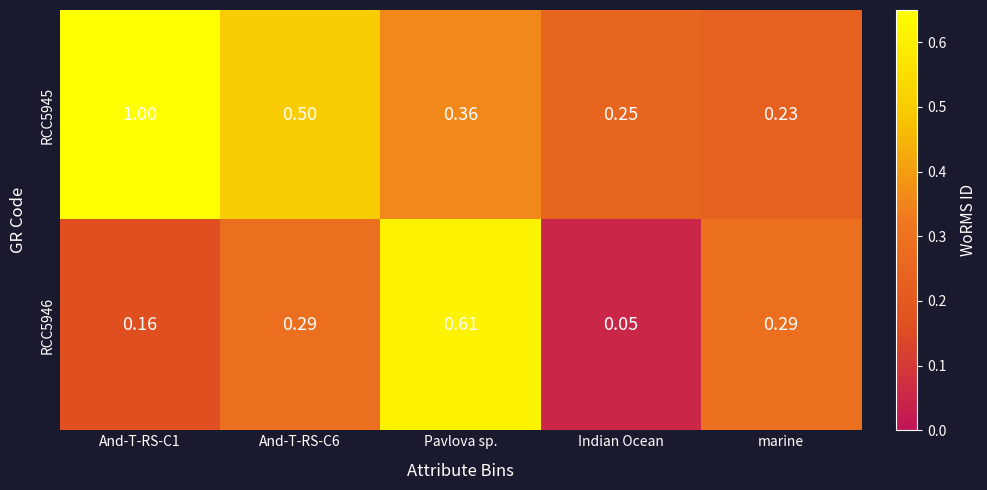

Is the value of RCC5946 at And-T-RS-C1 greater than the value of RCC5945 at Indian Ocean?

No